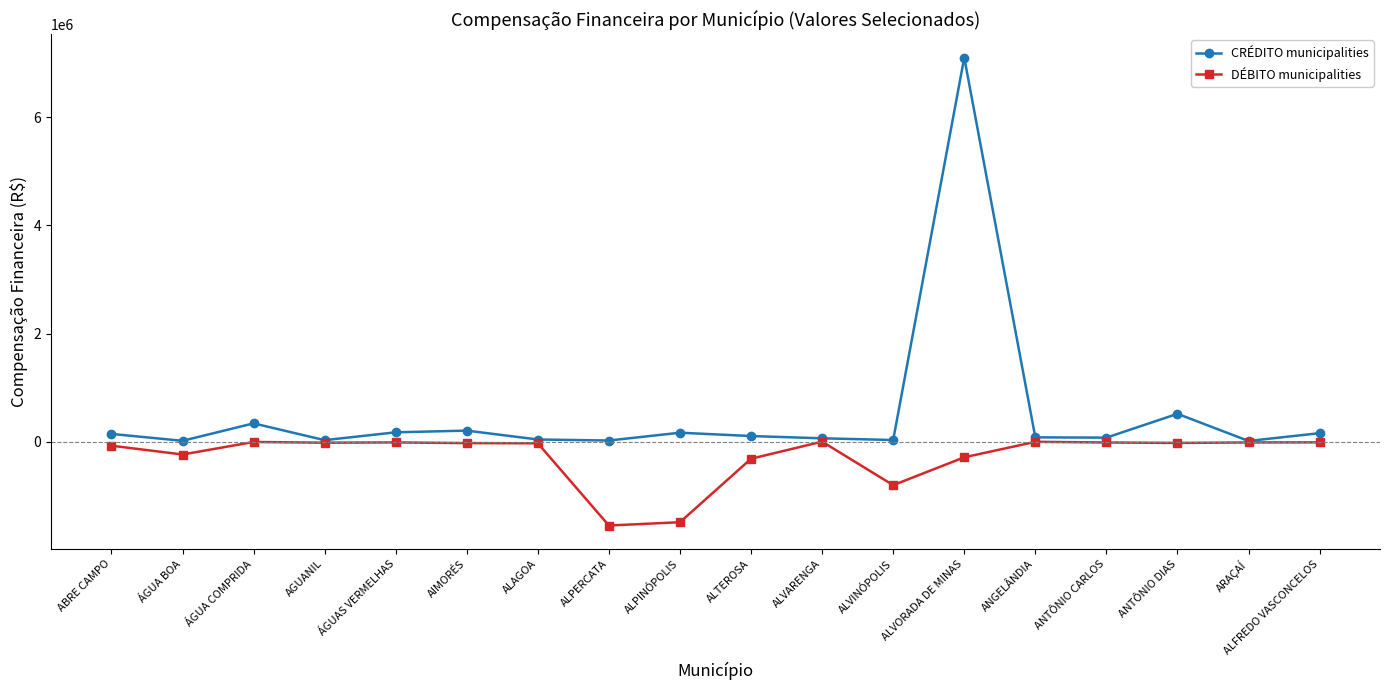

True or false: CRÉDITO municipalities has more than 0 interior local peaks.

True